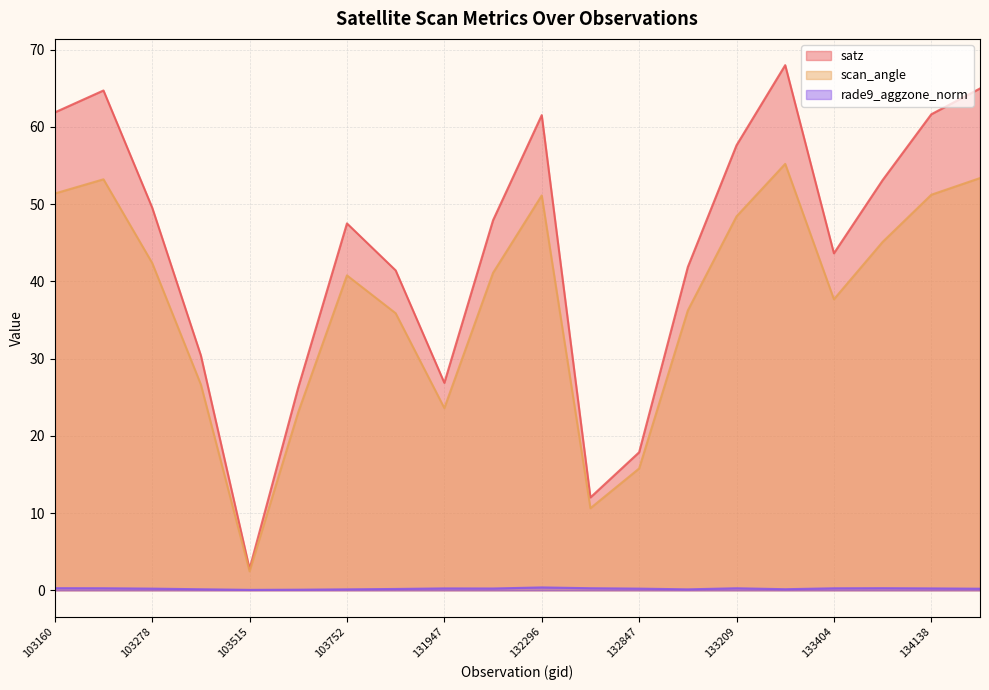

Reading left to right, list all the values displayed in this chart.

satz: 61.9	64.7	49.5	30.4	2.8	26.3	47.5	41.4	26.9	47.9	61.5	12.0	17.9	41.9	57.6	68.0	43.6	53.1	61.6	65.0
scan_angle: 51.4	53.2	42.4	26.6	2.5	23.1	40.8	35.9	23.6	41.1	51.1	10.6	15.8	36.2	48.4	55.2	37.7	45.1	51.2	53.4
rade9_aggzone_norm: 0.3	0.3	0.2	0.1	0.1	0.1	0.1	0.2	0.2	0.2	0.4	0.3	0.2	0.1	0.3	0.1	0.3	0.3	0.2	0.2